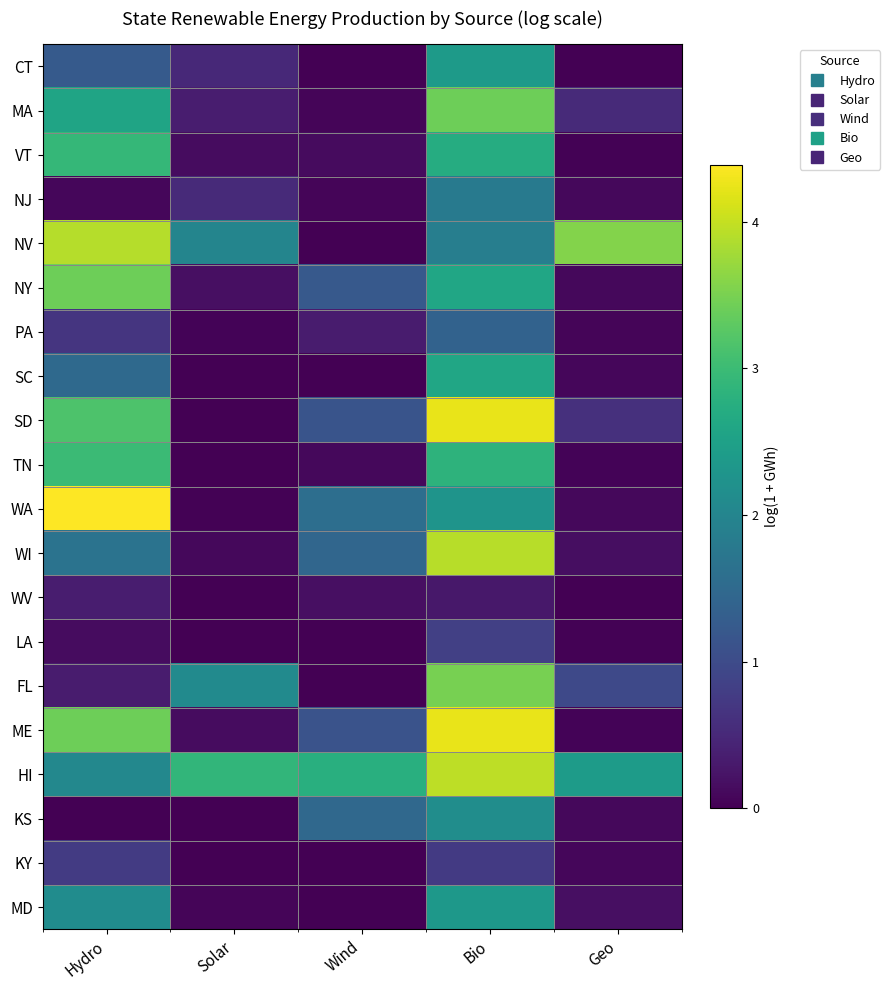

At Bio, list the series in order from smallest to largest.

WV, KY, LA, PA, NJ, NV, KS, WA, MD, CT, NY, SC, VT, TN, MA, FL, WI, HI, ME, SD